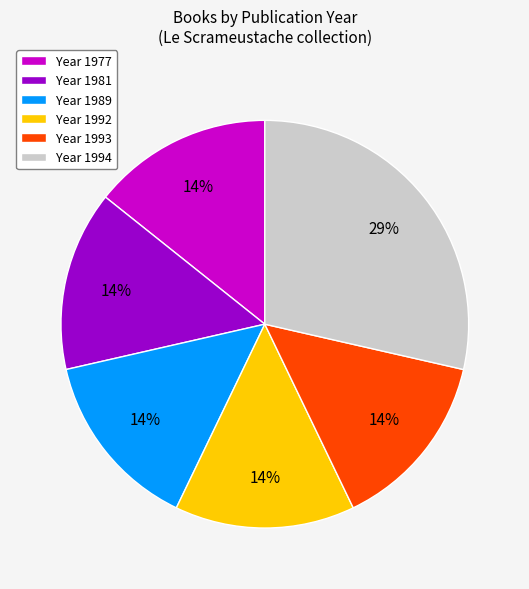

What percentage is the Year 1989 slice, to the nearest percent?

14%